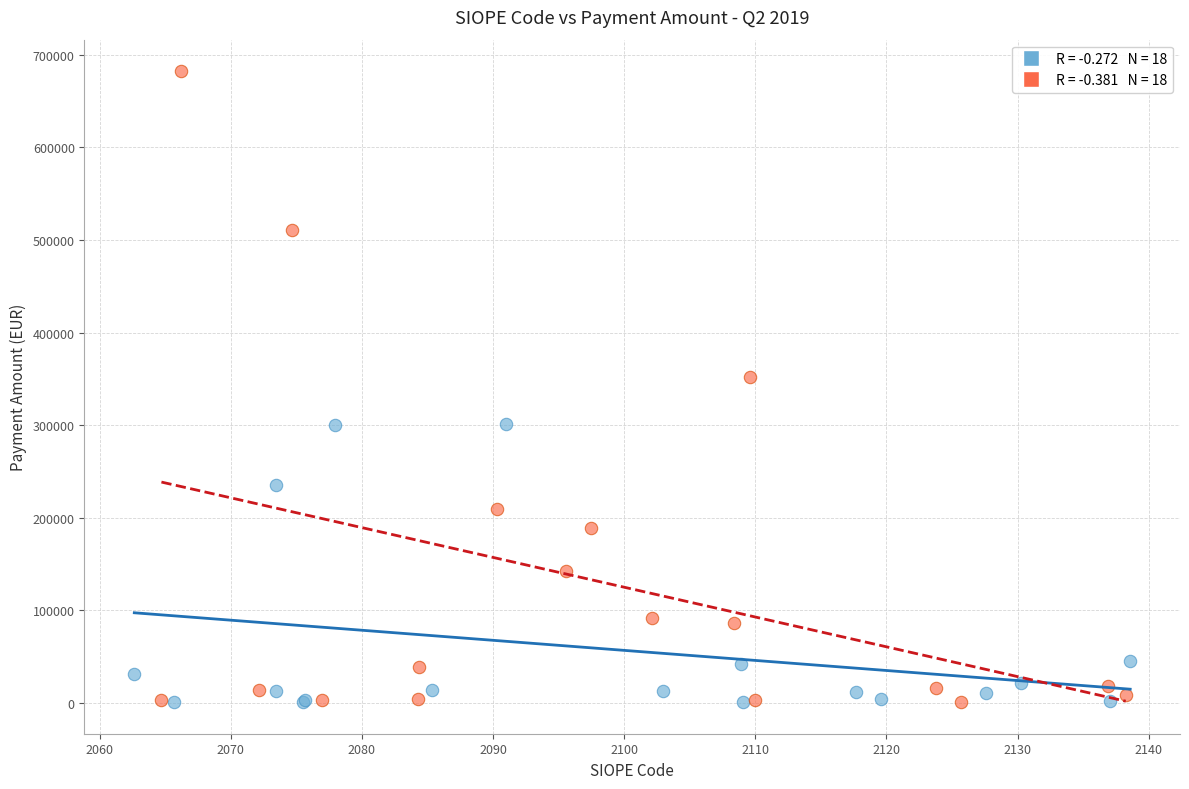

Which series has the widest spread of Y values?

ACQ. BENI (Group 2)